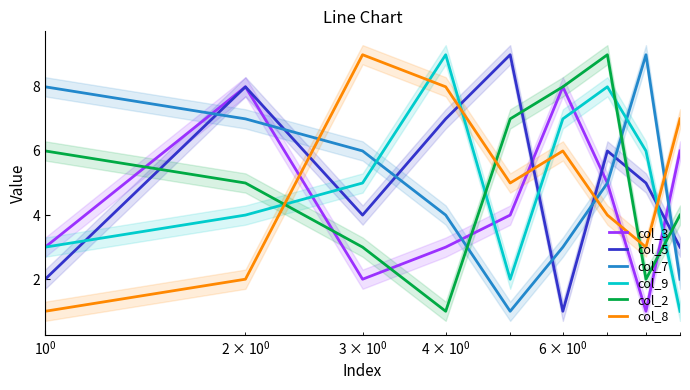

True or false: col_8 and col_2 cross at least once.

True